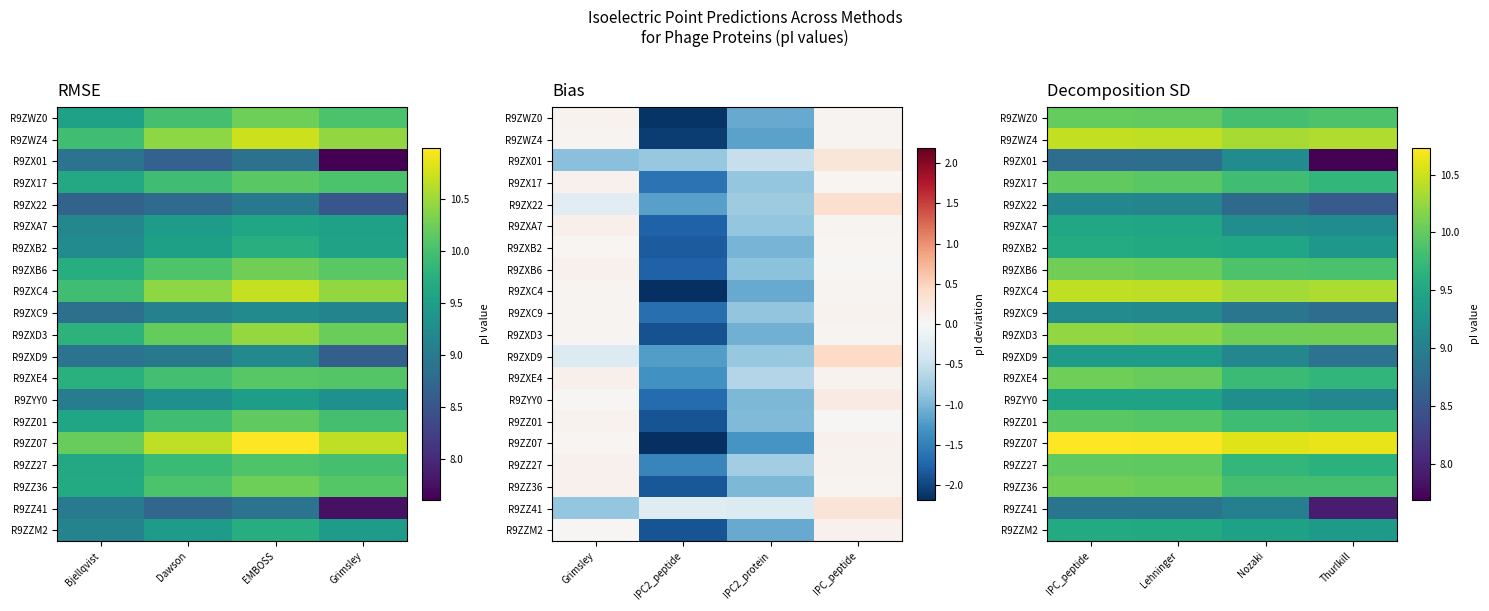

At which label does R9ZX22 reach its minimum?

Thurlkill